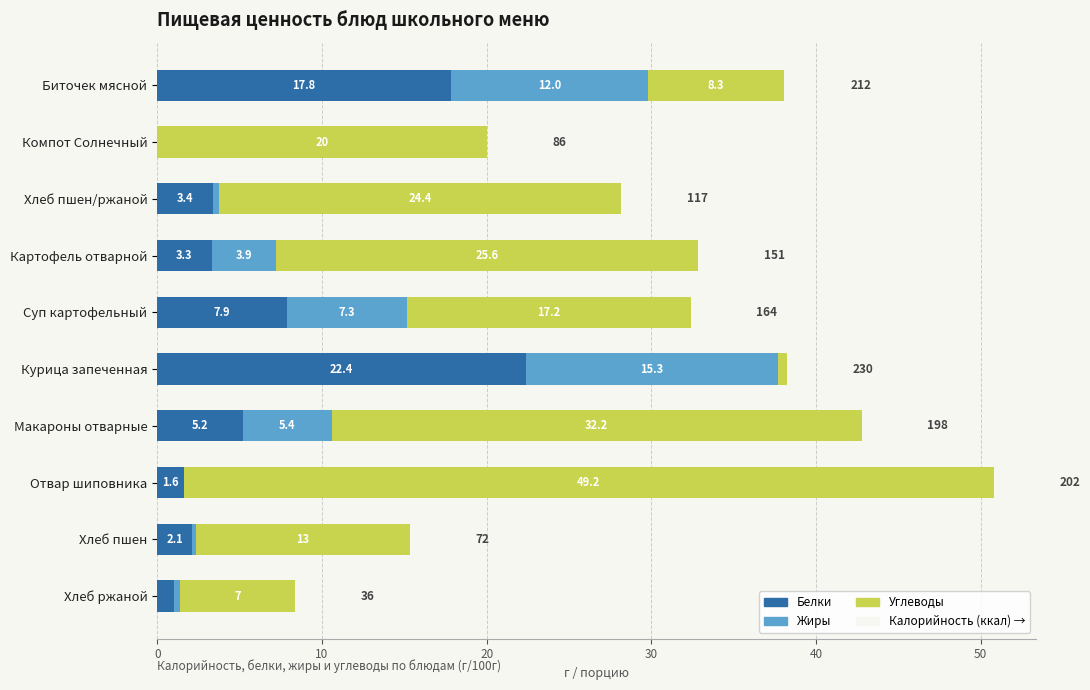

What is the maximum value for Белки?

22.4